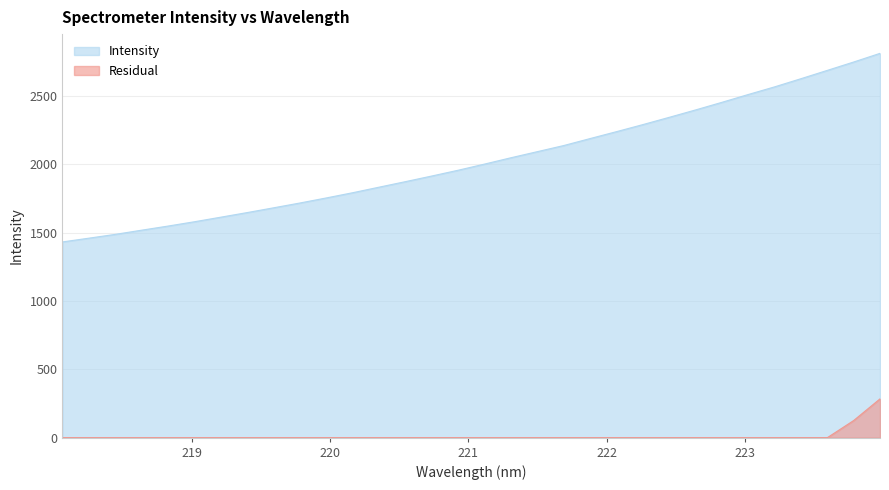

List the labels in order of value, largest first.

223.9802, 223.7895, 223.5987, 223.408, 223.2172, 223.0264, 222.8355, 222.6447, 222.4538, 222.263, 222.0721, 221.8812, 221.6902, 221.4993, 221.3083, 221.1174, 220.9264, 220.7354, 220.5444, 220.3533, 220.1623, 219.9712, 219.7801, 219.589, 219.3979, 219.2067, 219.0156, 218.8244, 218.6332, 218.442, 218.2508, 218.0596